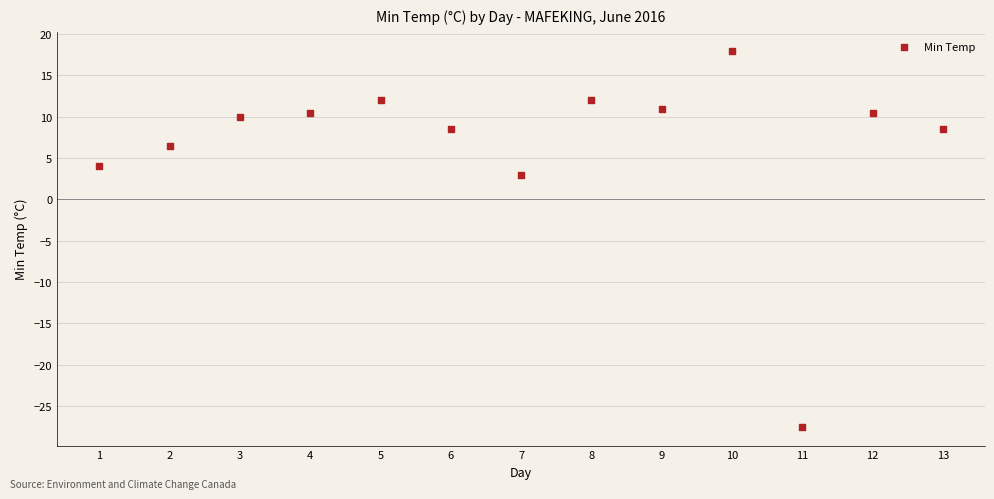

What is the range of X values (max minus min)?

12.0